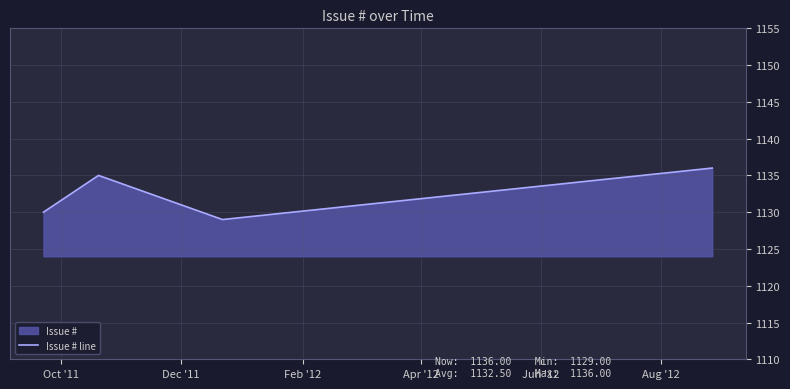

What is the value of the 1st point from the left?

1130